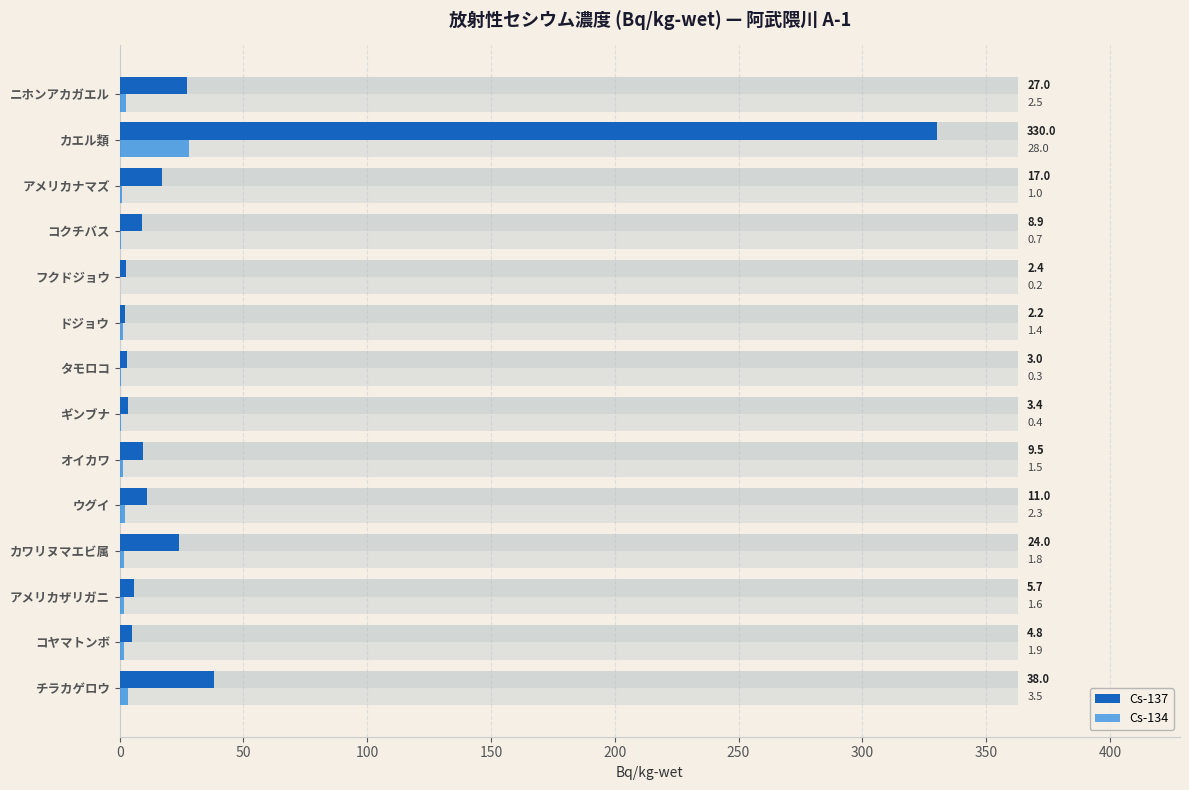

What is the difference between the maximum and second lowest values in the Cs-137 series?

327.6